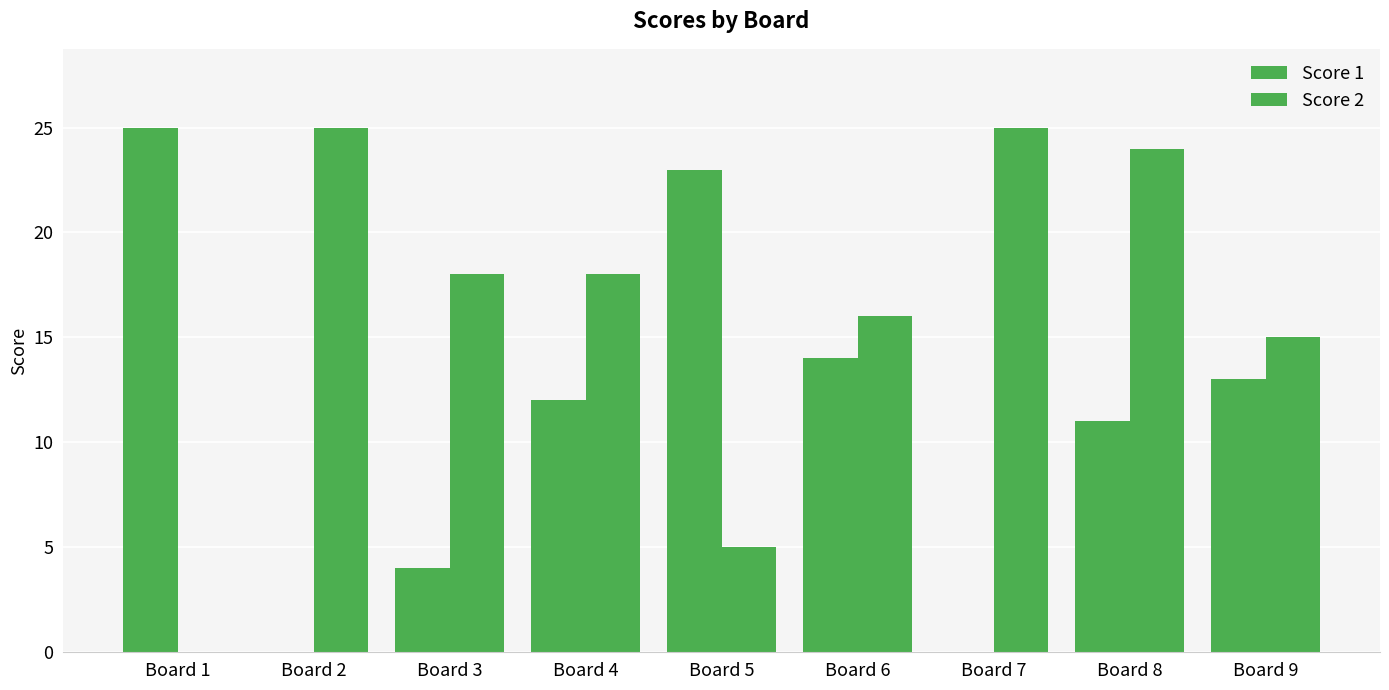

Rank the series by their maximum value, from highest to lowest.

Score 1, Score 2